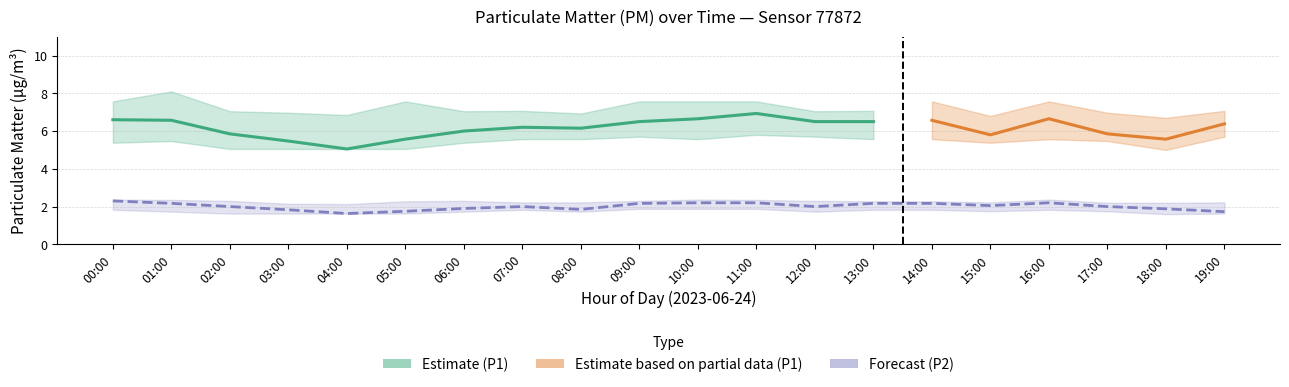

Where is P1_upper nearest to the value 7?

03:00